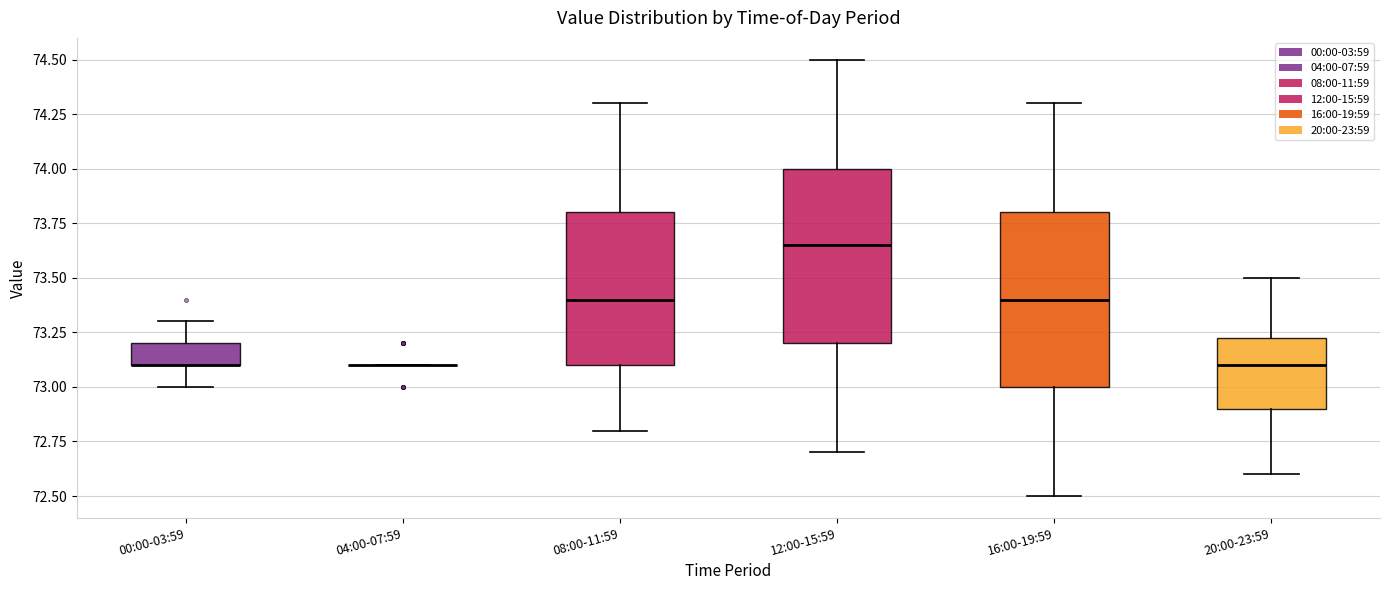

Reading left to right, read every box against the y-axis: the position of its median line, the range the box covers, and the ends of its whiskers. The values are not printed on the chart, so give them approximately, as read against the axis.

00:00-03:59: median 73.10 (drawn on the box's lower edge), box 73.10 to 73.20, whiskers 73.00 to 73.30
04:00-07:59: box collapsed to a line at 73.10, whiskers 73.10 to 73.10
08:00-11:59: median 73.40, box 73.10 to 73.80, whiskers 72.80 to 74.30
12:00-15:59: median 73.65, box 73.20 to 74.00, whiskers 72.70 to 74.50
16:00-19:59: median 73.40, box 73.00 to 73.80, whiskers 72.50 to 74.30
20:00-23:59: median 73.10, box 72.90 to 73.25, whiskers 72.60 to 73.50